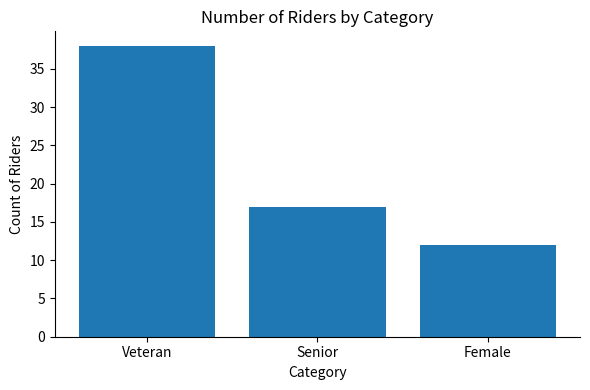

Where is the data nearest to the value 25?

Senior